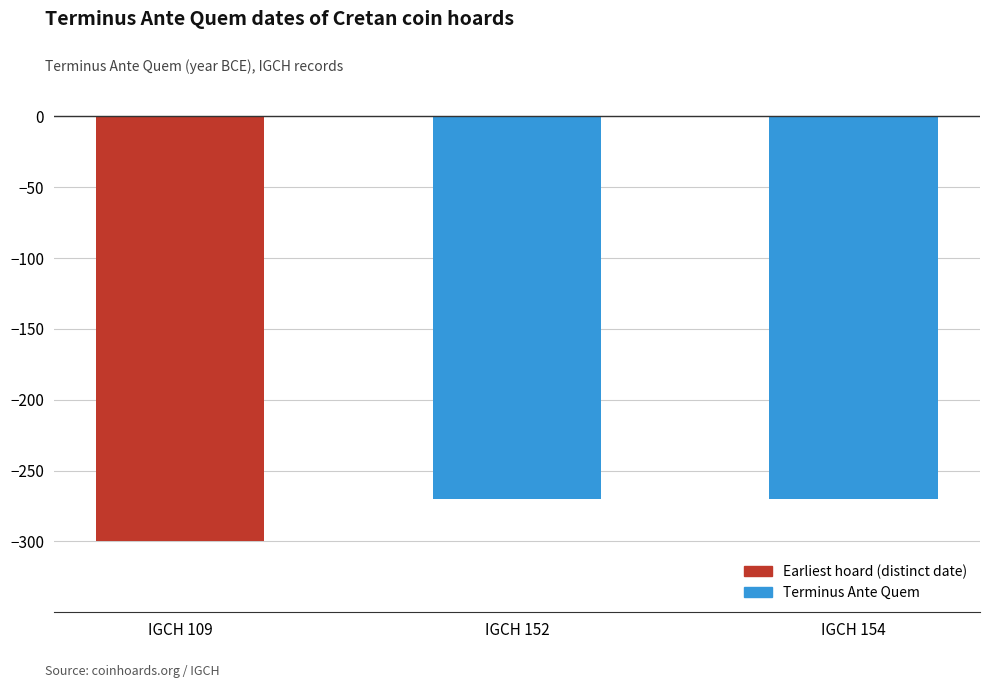

At which category does the chart reach its minimum across all series?

IGCH 109